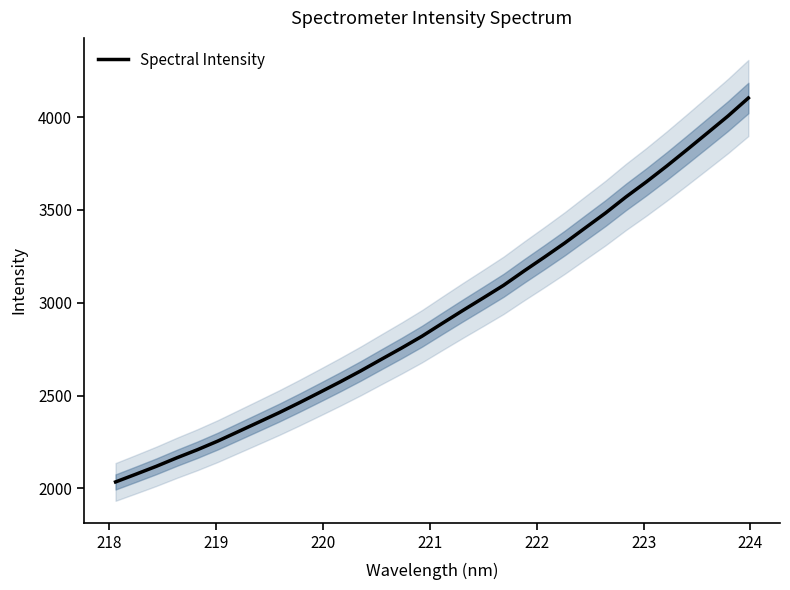

Is this an area chart (filled region under the line)?

No